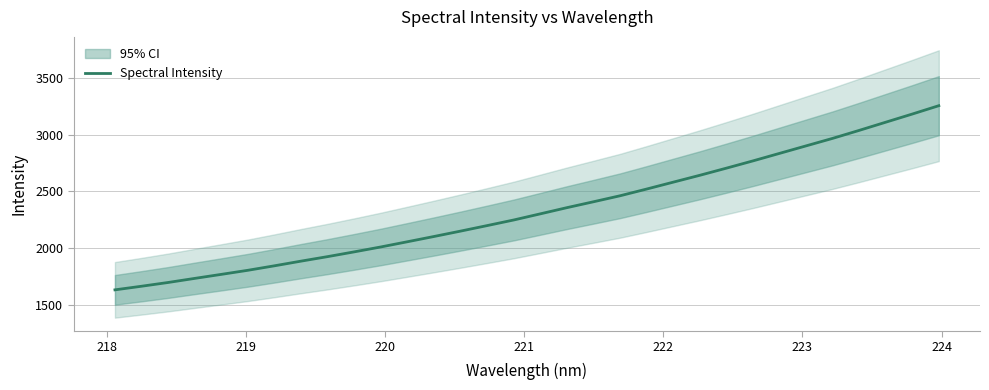

What is the sum of all values?

74712.0